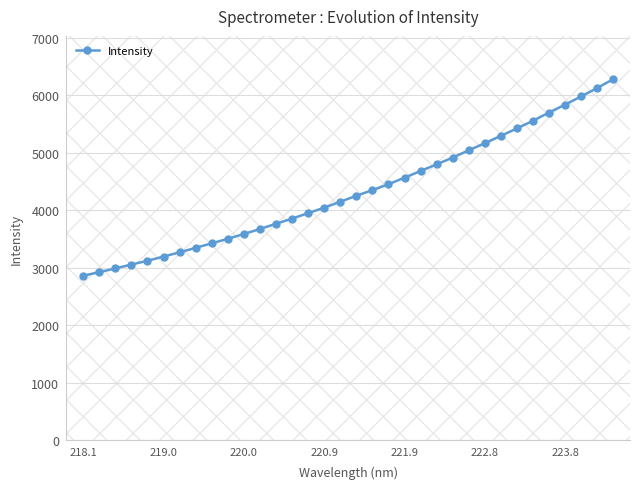

What is the difference between the maximum and minimum values?

3417.3